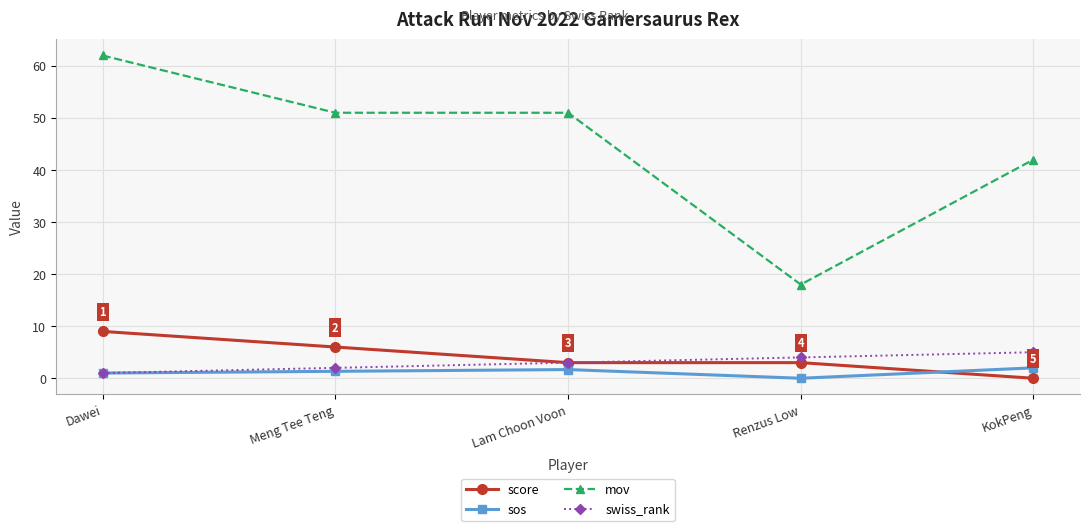

Which series changed the most between Lam Choon Voon and Renzus Low?

mov